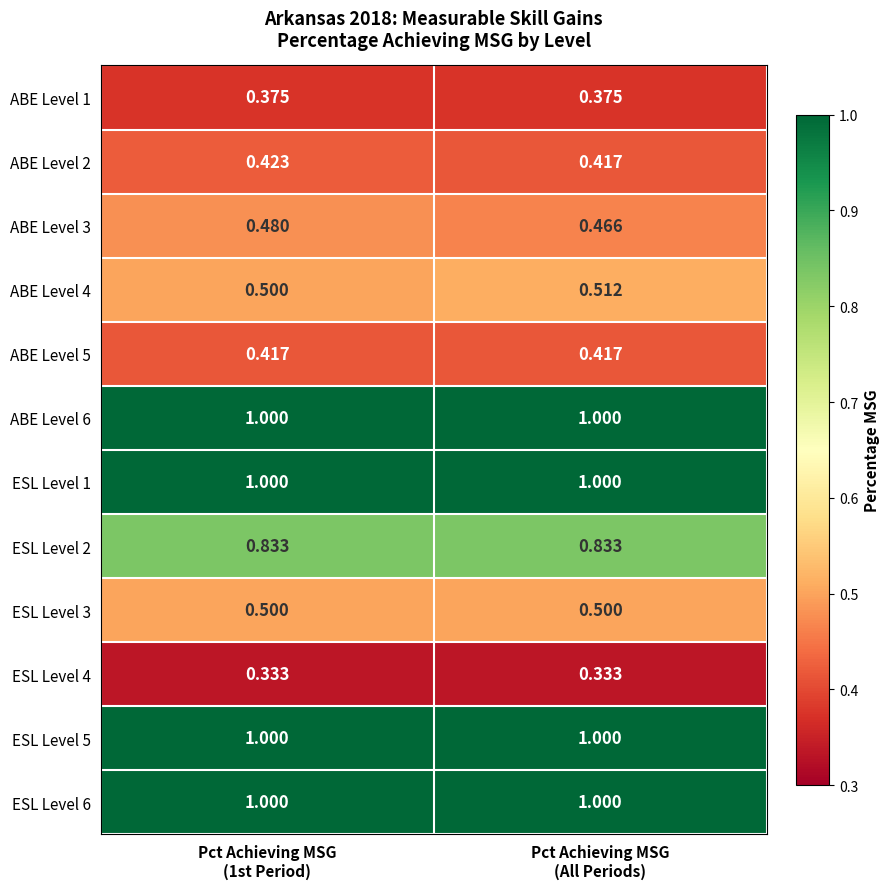

Which series has the largest range (max minus min)?

ABE Level 3